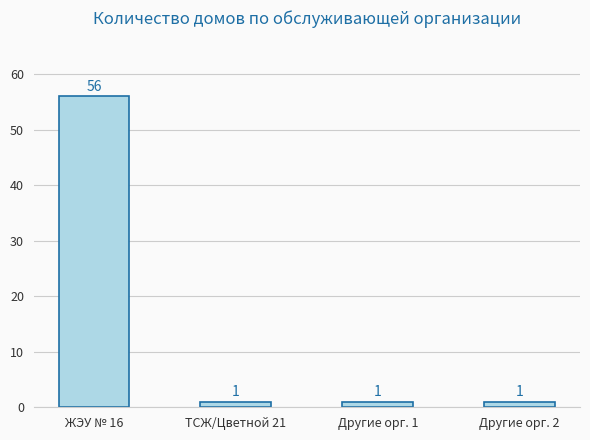

What is the label of the 1st bar from the left?

ЖЭУ № 16